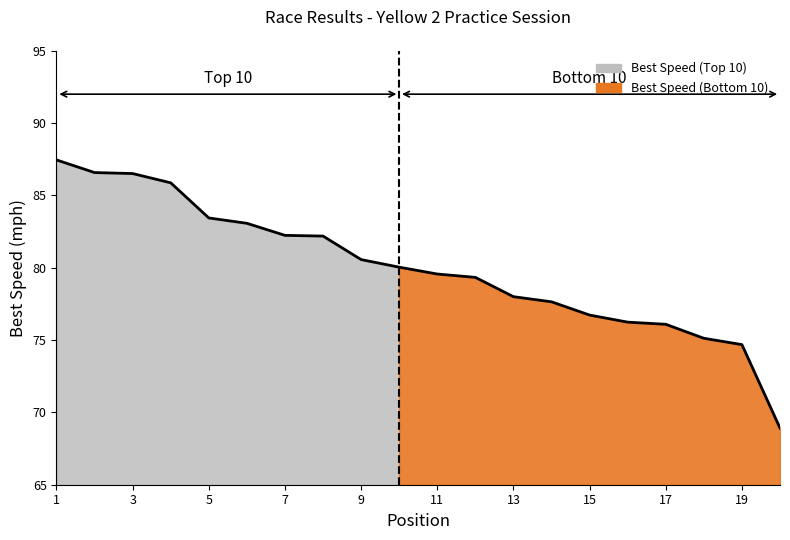

The chart shows a value of 47.8 at 3. True or false?

False